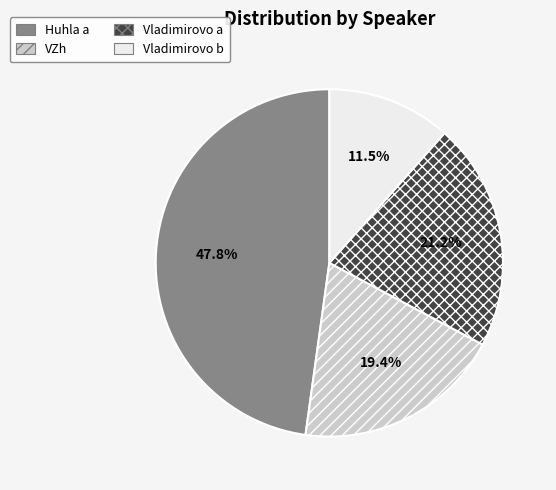

How many slices are in this pie chart?

4